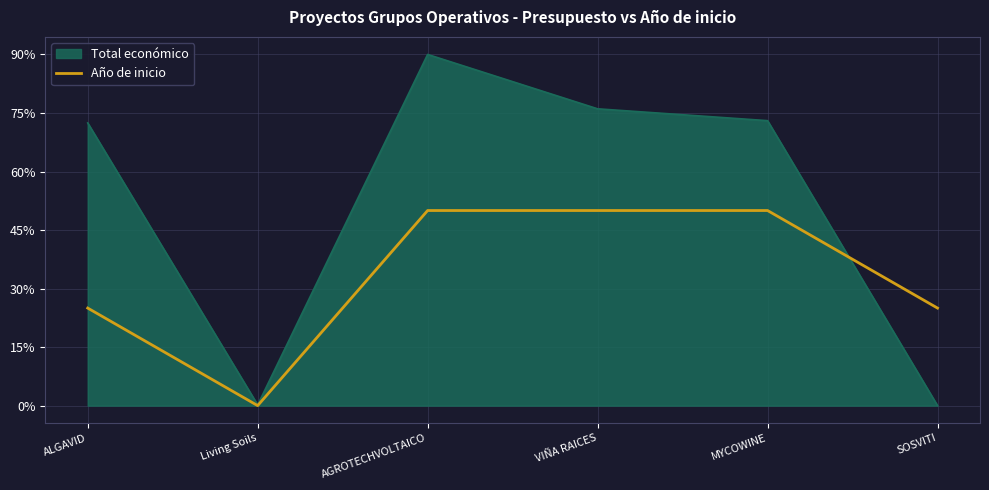

Which series has the widest spread of values?

Total económico